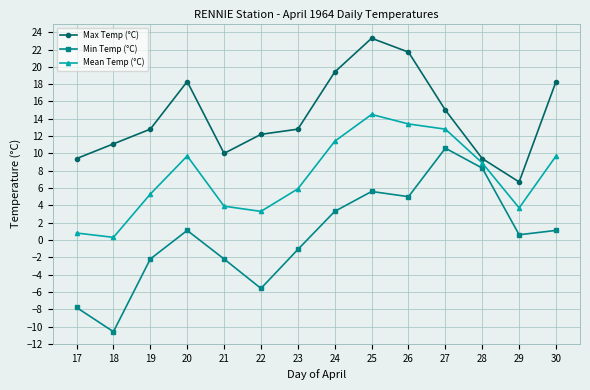

What is the difference between the highest and lowest values at 24?

16.1